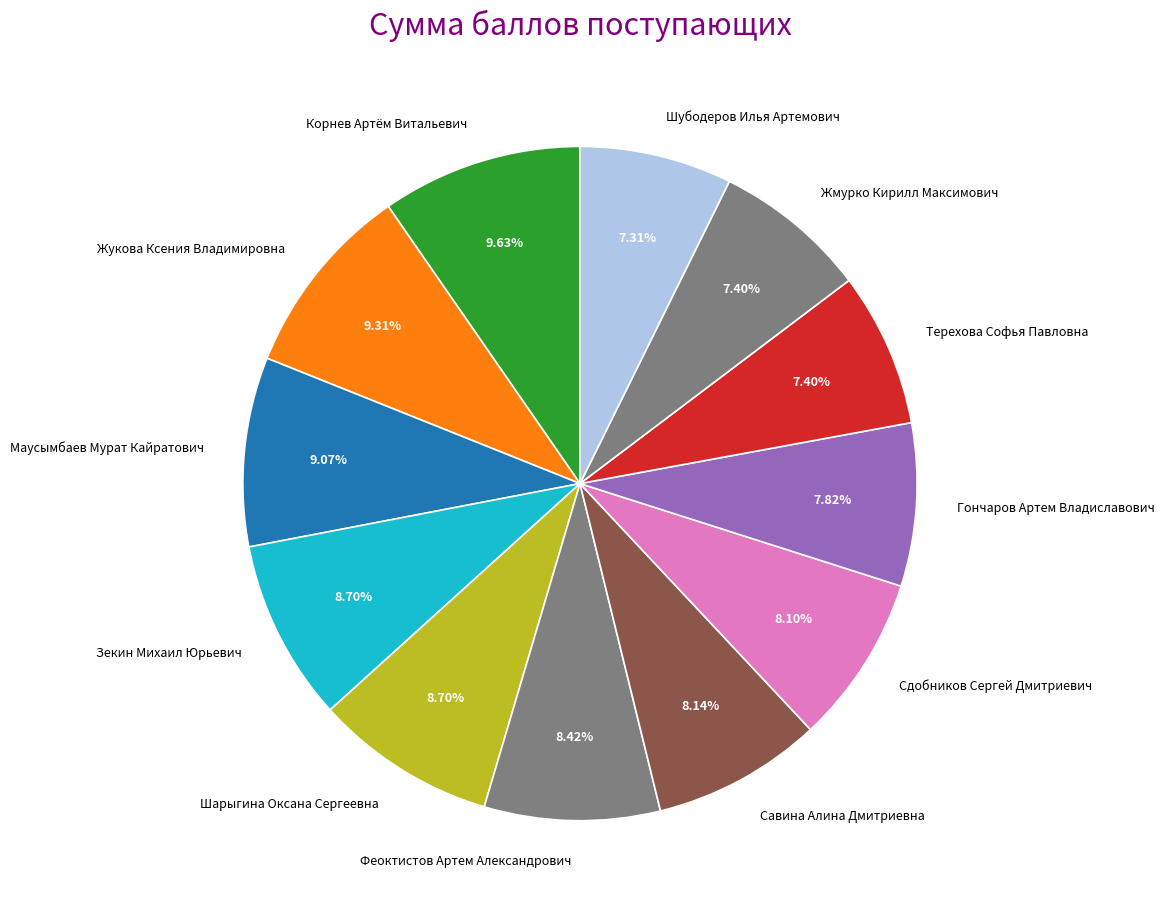

To the nearest percent, what is the average slice percentage?

8%